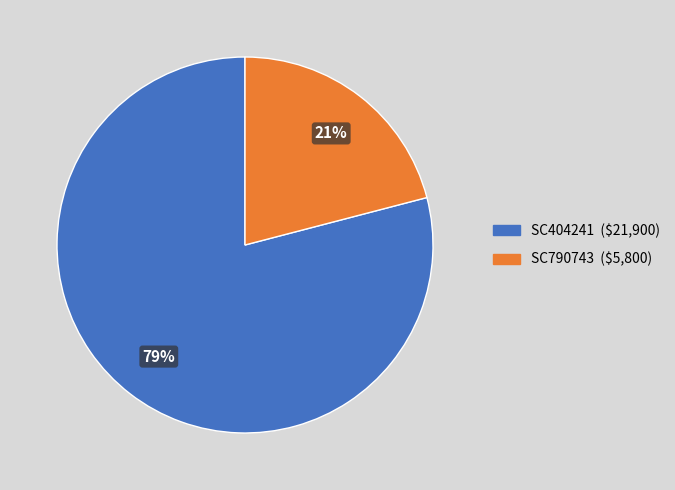

What percentage is the SC404241 slice, to the nearest percent?

79%